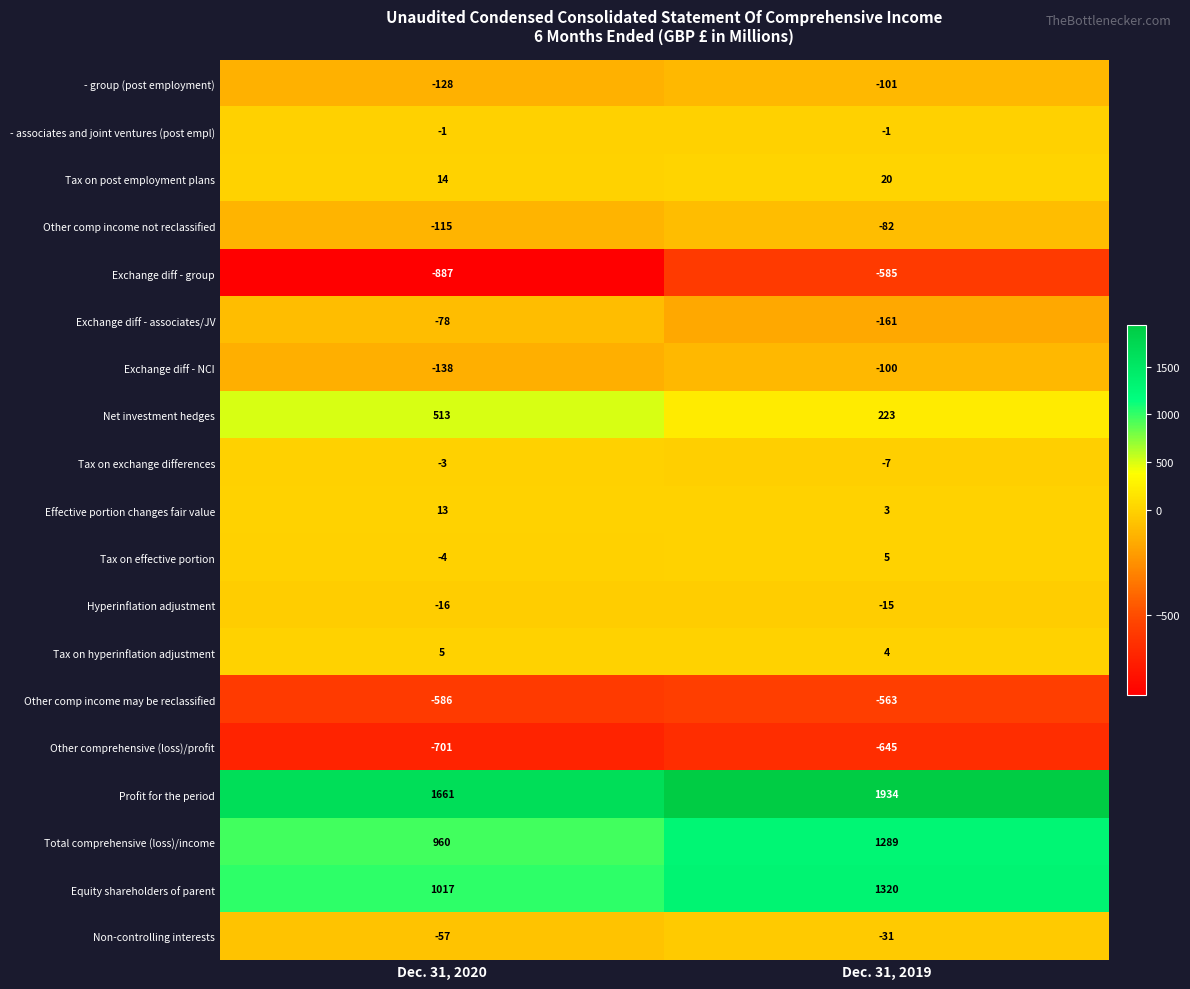

At which label does Effective portion changes fair value reach its peak?

Dec. 31, 2020